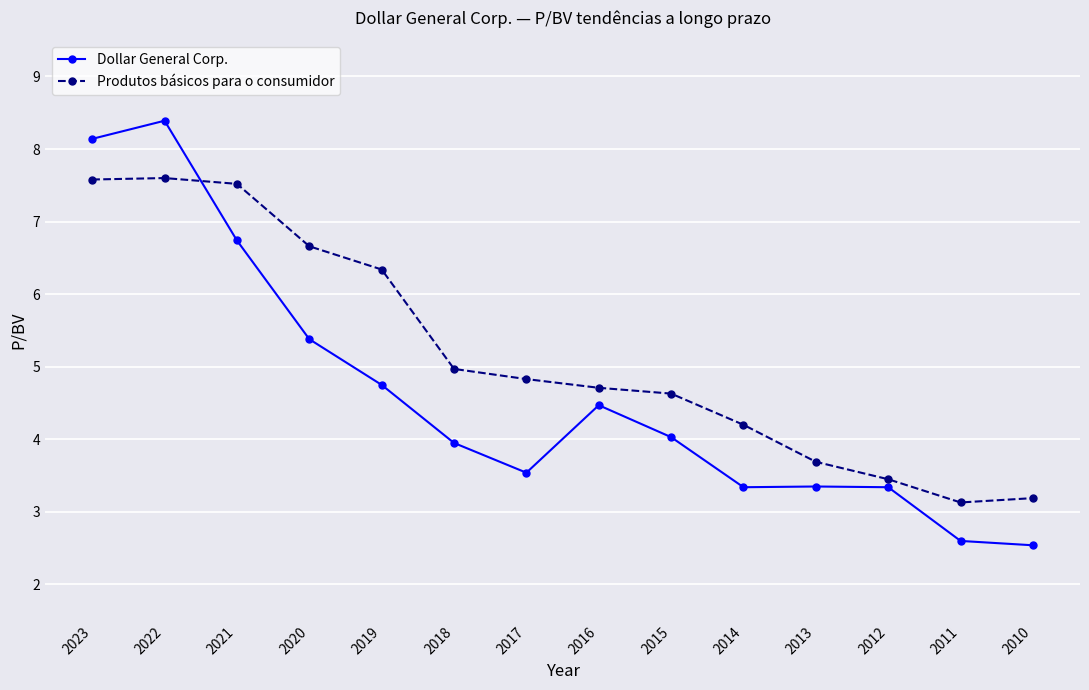

The Produtos básicos para o consumidor series shows 2.1 at 2013. True or false?

False